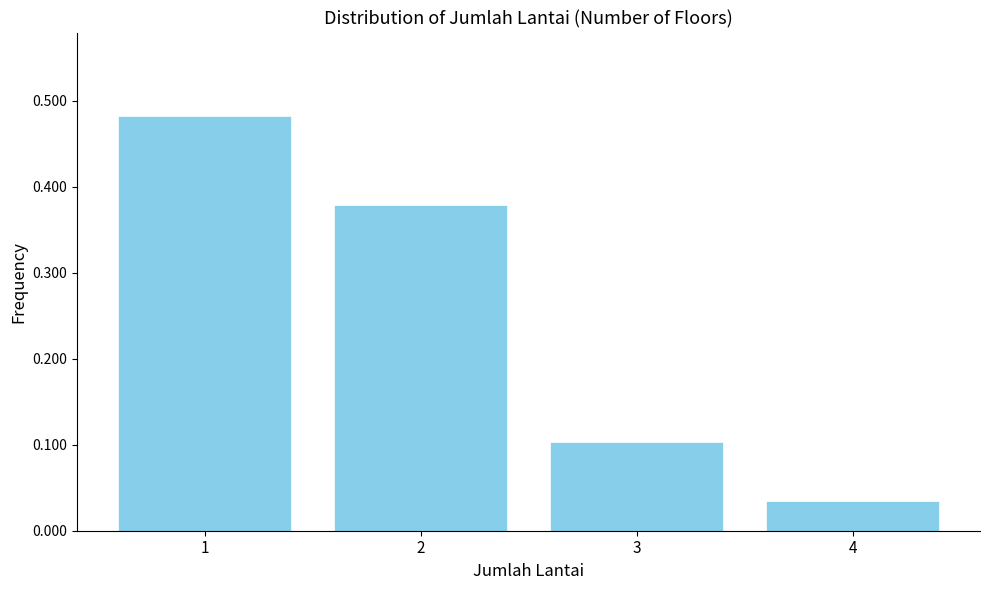

Where is the data nearest to the value 0?

4